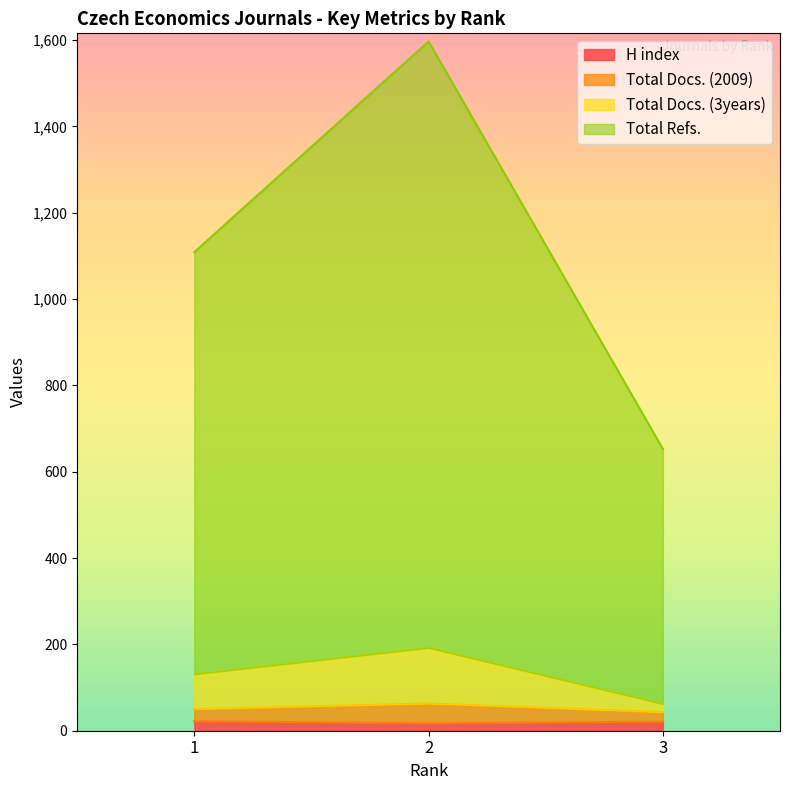

Which category has the lowest value across all series?

2